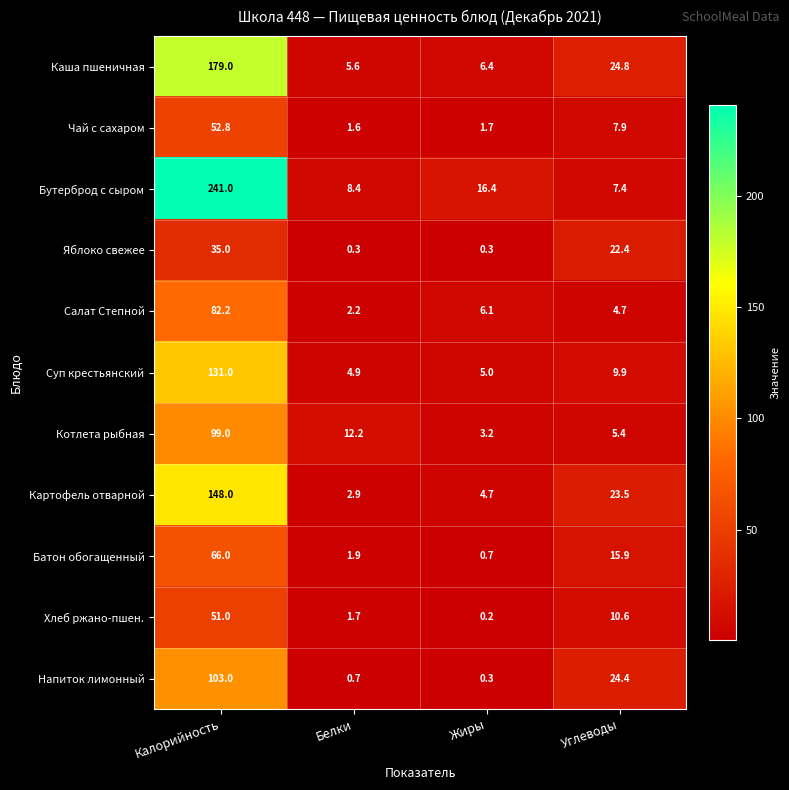

What is the difference between the maximum and minimum values in the Чай с сахаром series?

51.2